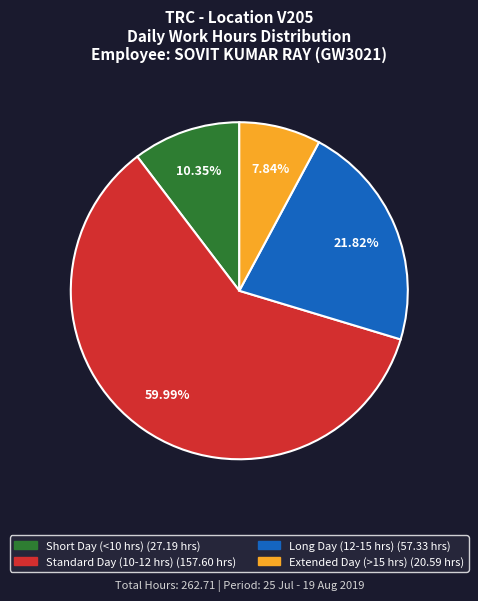

Does any single category account for the majority?

Yes